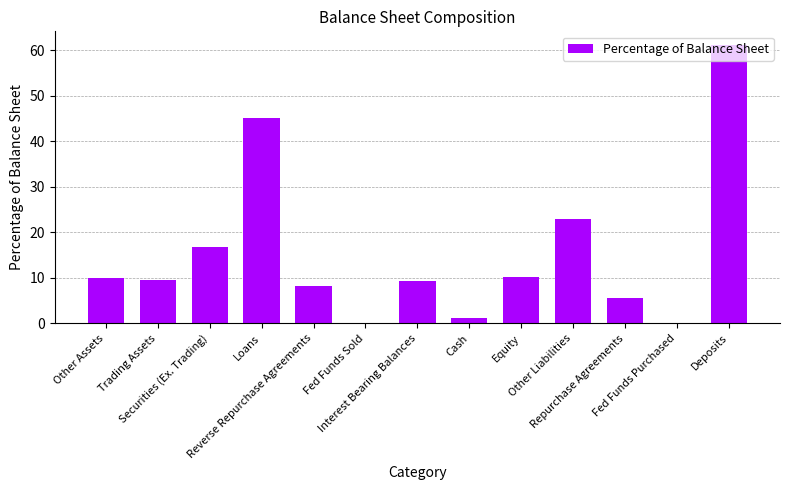

What is the greatest value displayed?

61.1